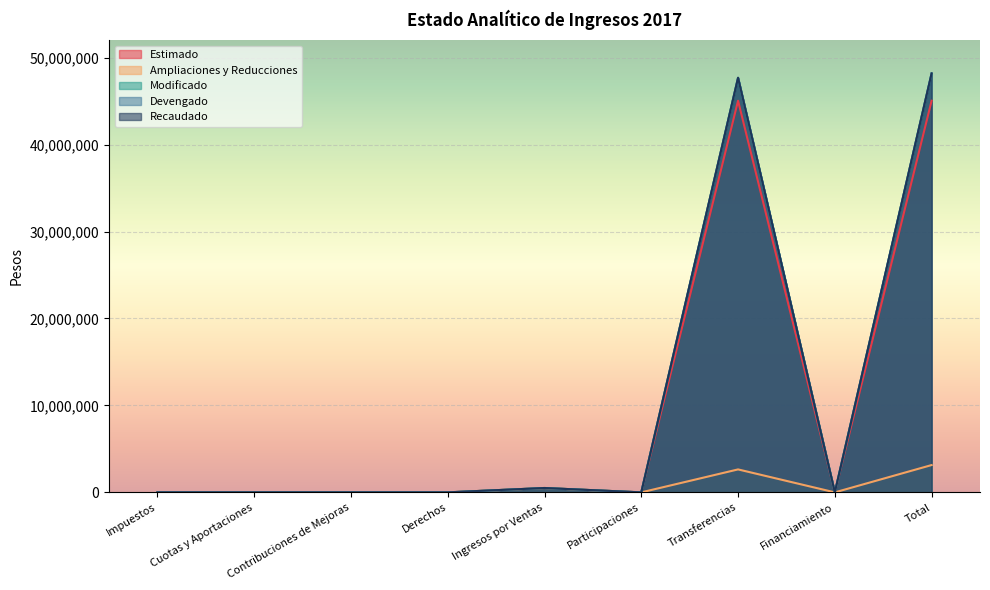

Rank the series at Ingresos por Ventas from lowest to highest value.

Estimado, Ampliaciones y Reducciones, Modificado, Devengado, Recaudado